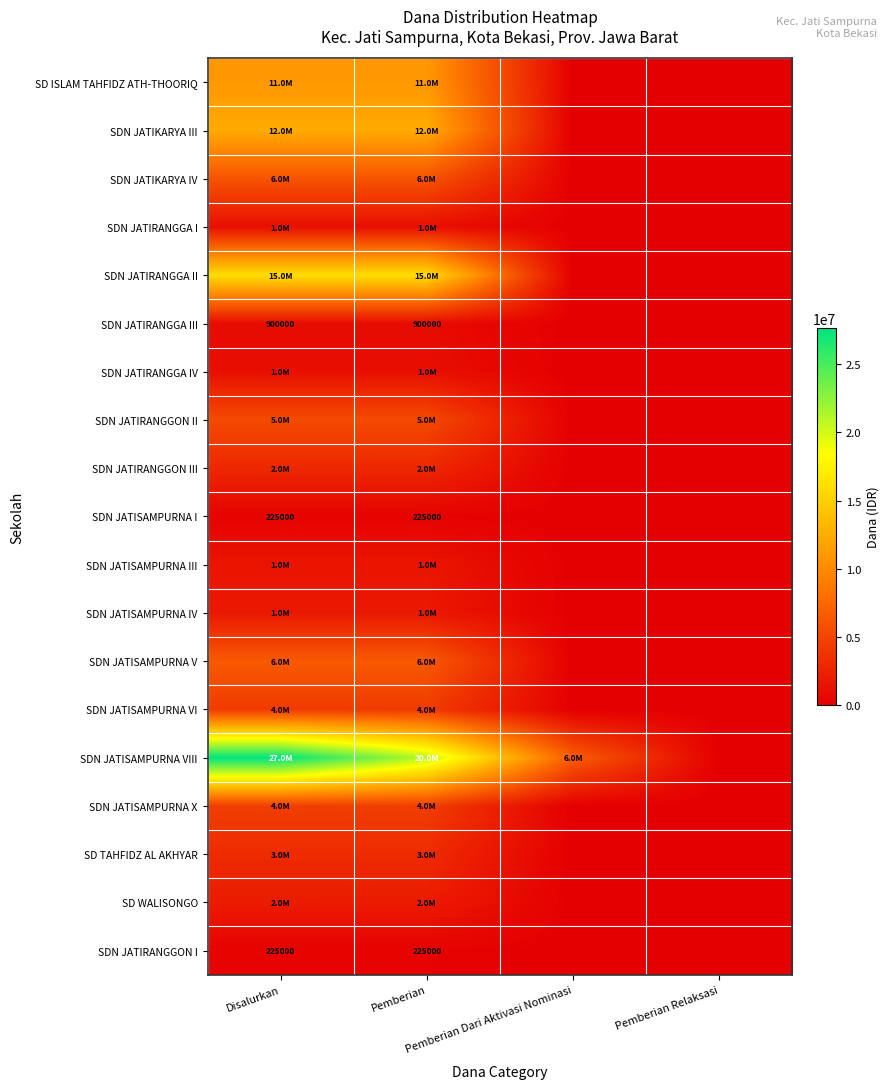

Is the value of SDN JATIRANGGON I at Pemberian Relaksasi greater than the value of SDN JATIKARYA III at Pemberian Dari Aktivasi Nominasi?

No